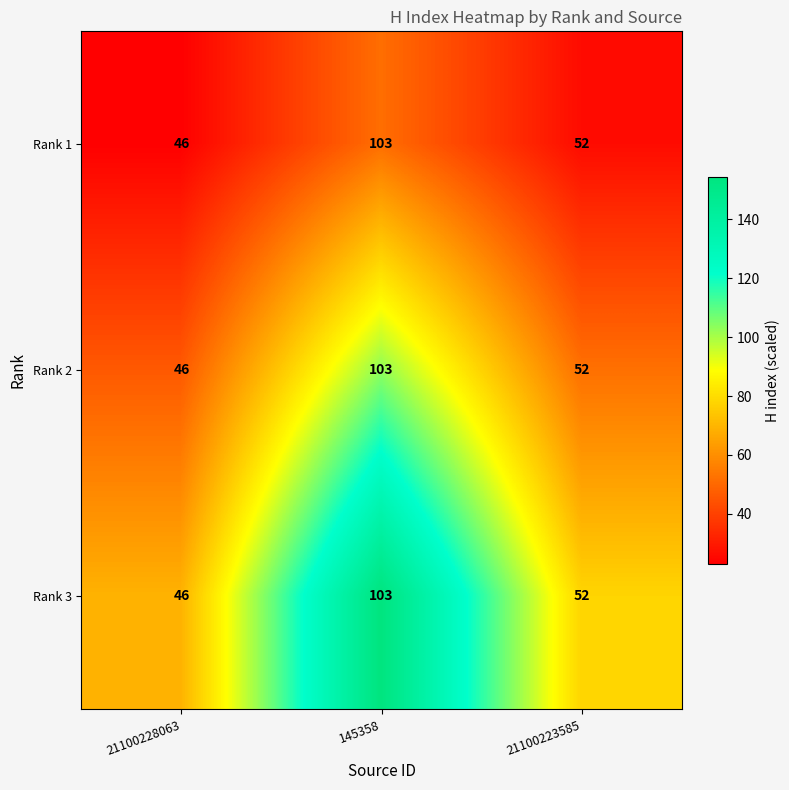

The Rank 1 series shows 64 at 21100228063. True or false?

False